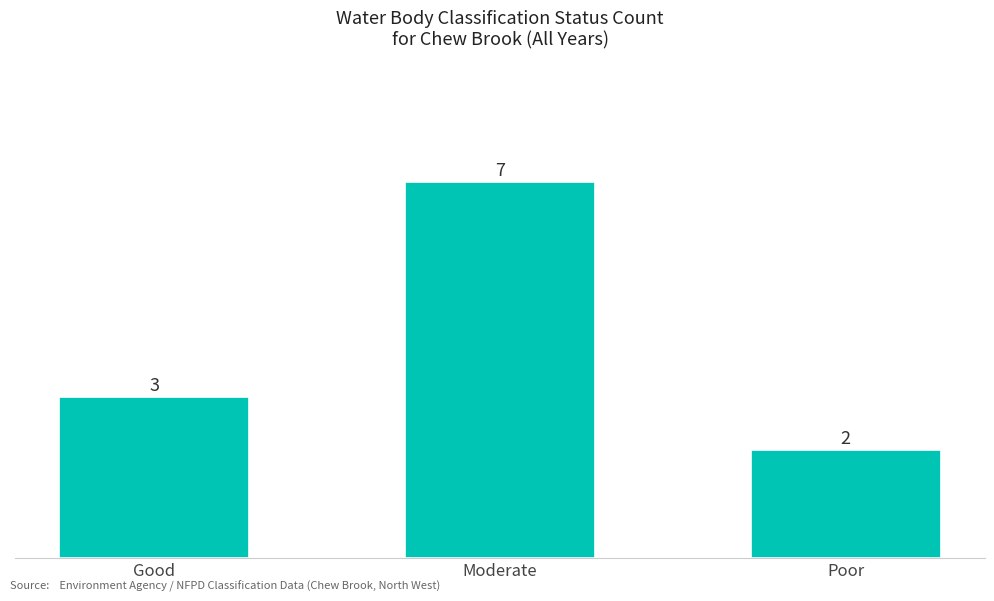

What is the change in value from Moderate to Poor?

-5